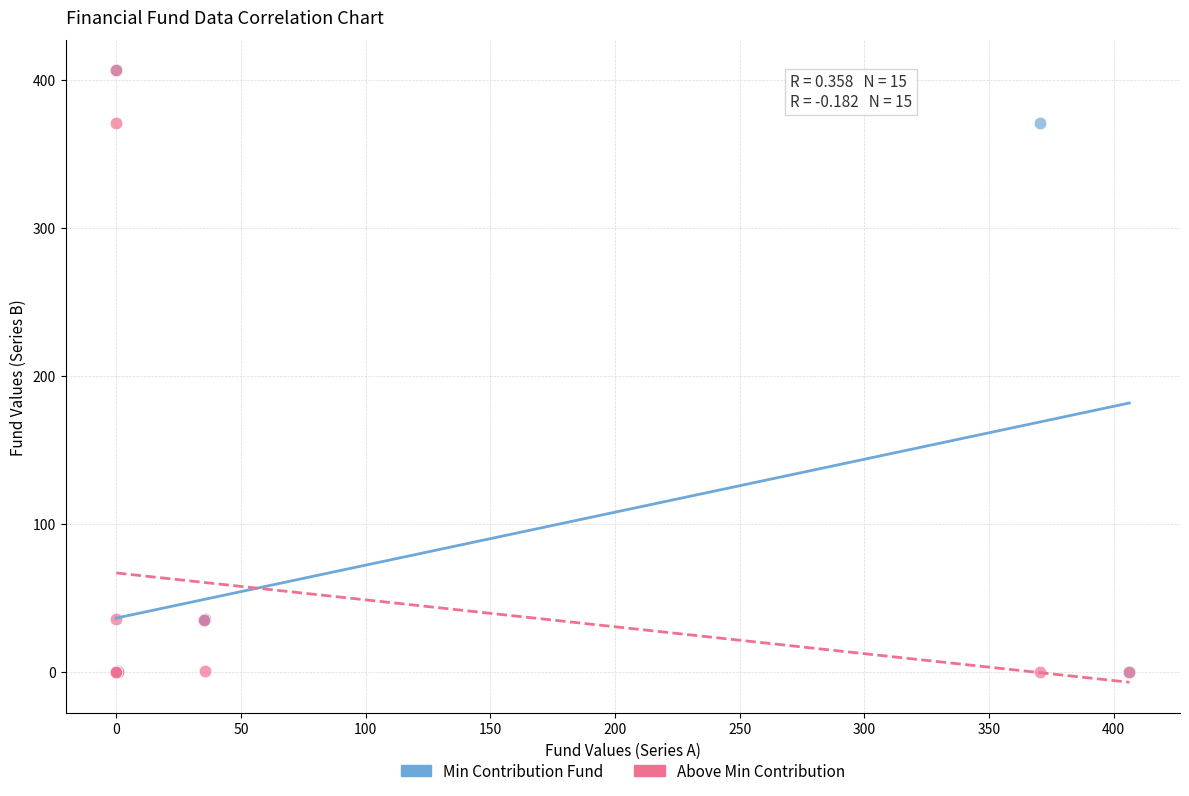

What are all the series names shown in the legend?

Min Contribution Fund, Above Min Contribution